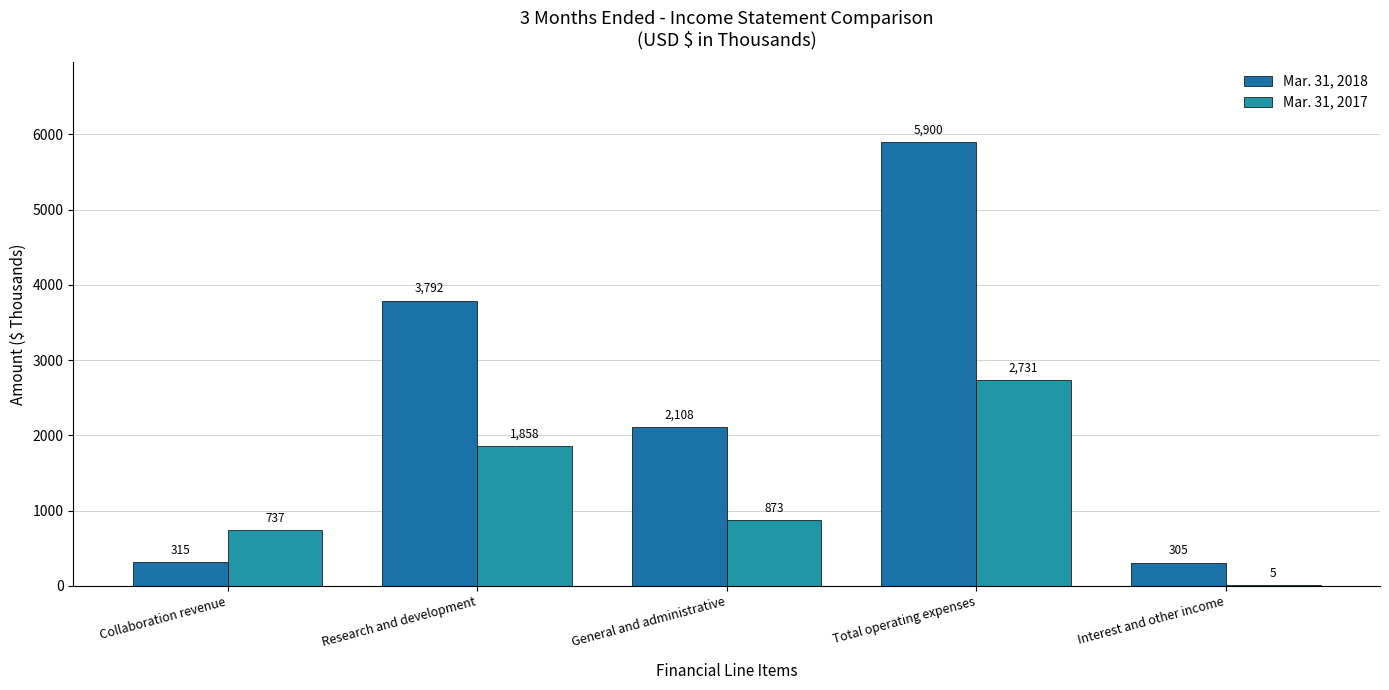

The Mar. 31, 2018 series shows 1602 at Total operating expenses. True or false?

False